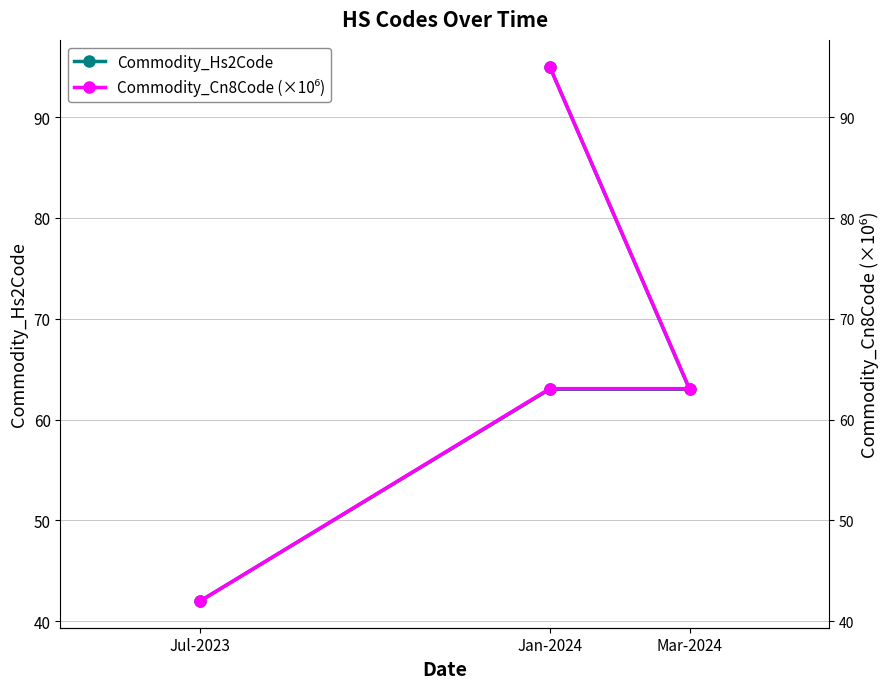

Count the number of data series in this chart.

2